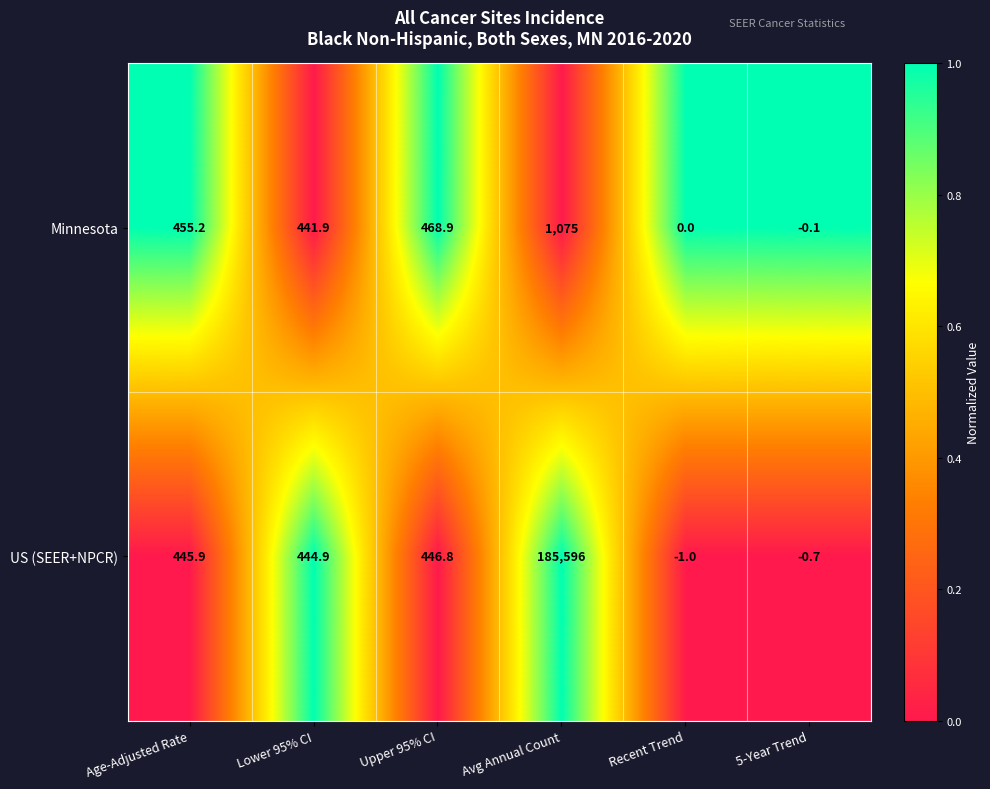

Which series changed the most between Upper 95% CI and 5-Year Trend?

Minnesota